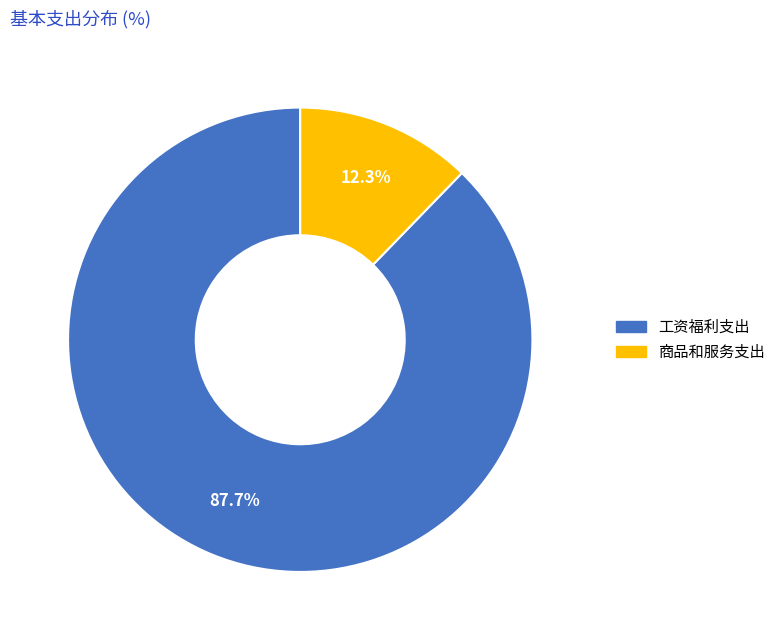

To the nearest percent, what portion does 工资福利支出 represent?

88%